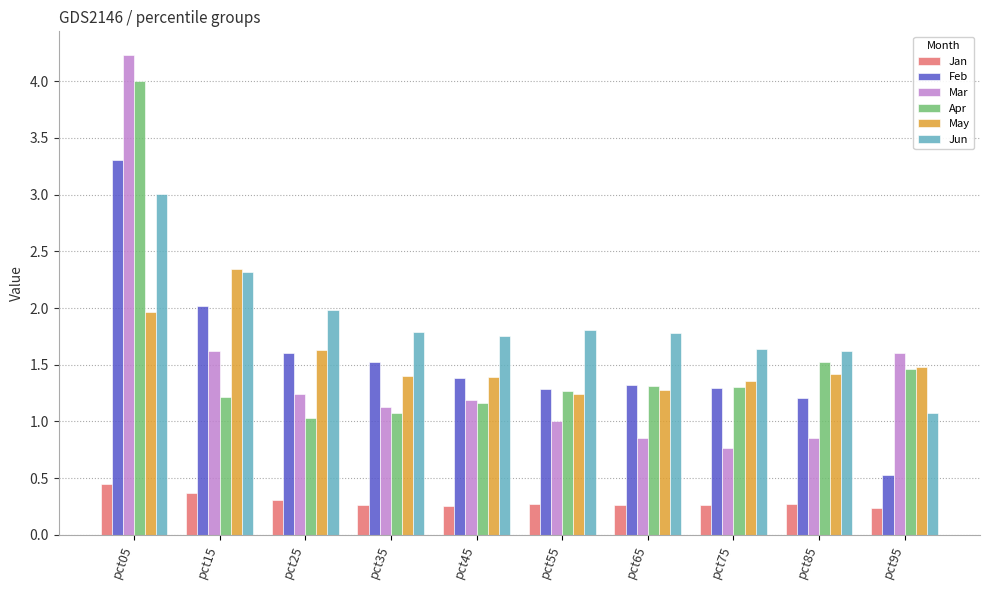

Rank the series by their maximum value, from lowest to highest.

Jan, May, Jun, Feb, Apr, Mar